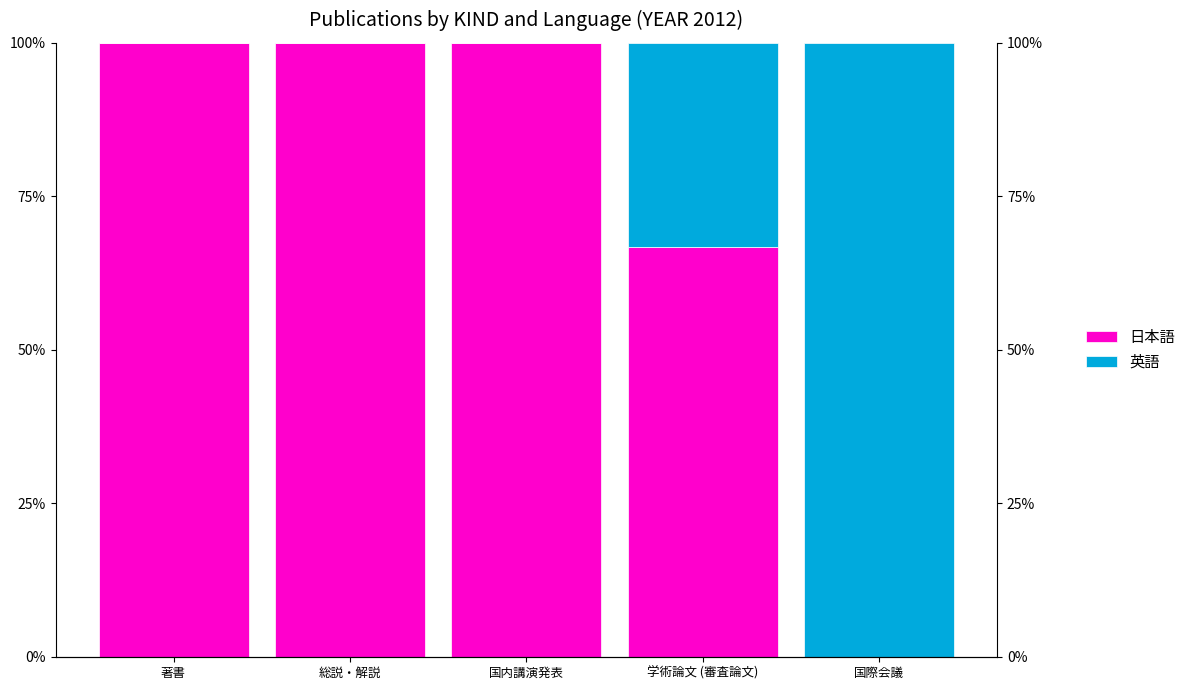

List the series in order of their overall mean, highest first.

日本語, 英語